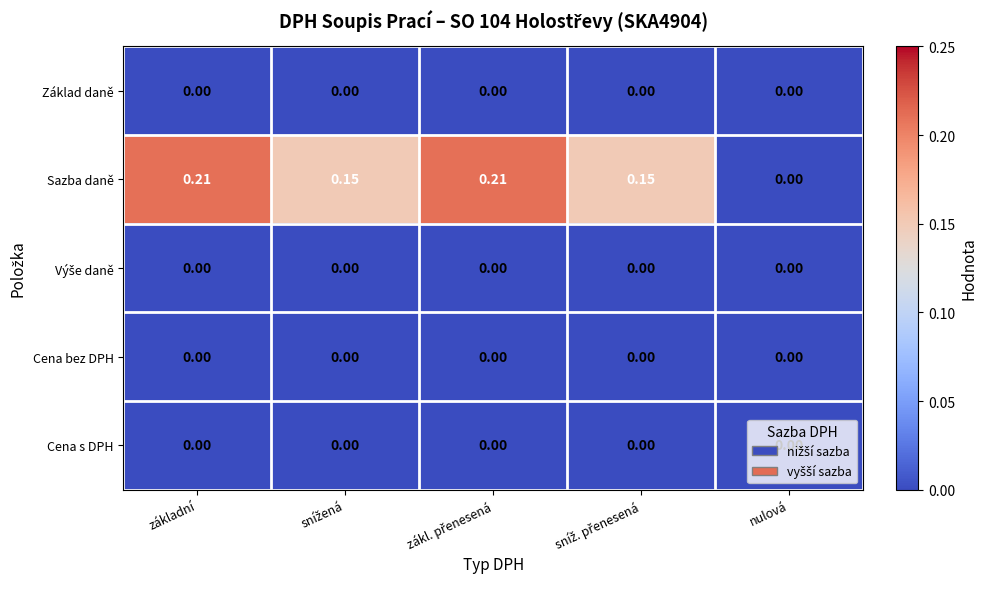

Between sníž. přenesená and základní, which is larger?

sníž. přenesená